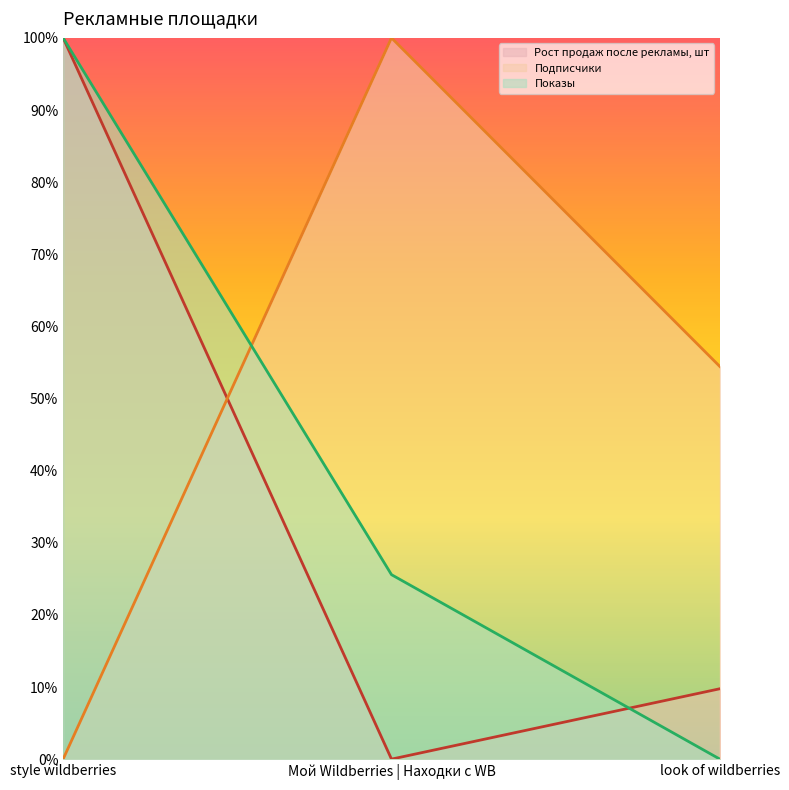

Which series has the largest total across all categories?

Подписчики